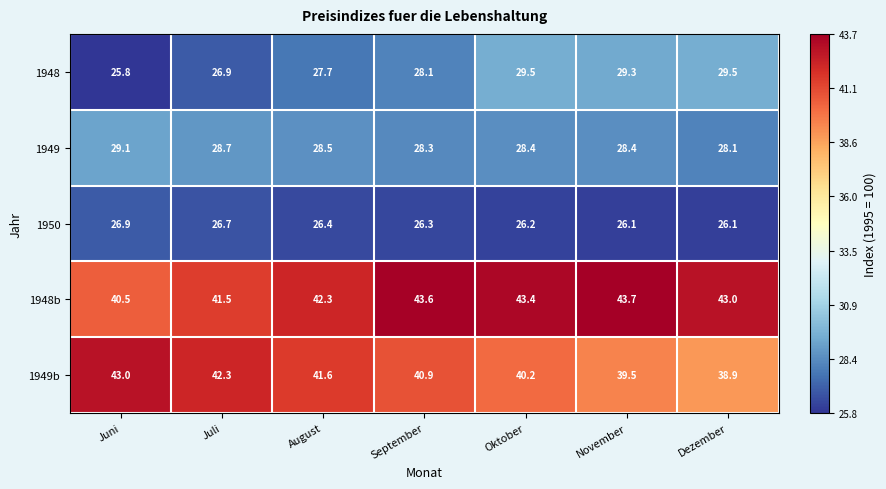

What is the total value across all series at Dezember?

165.6